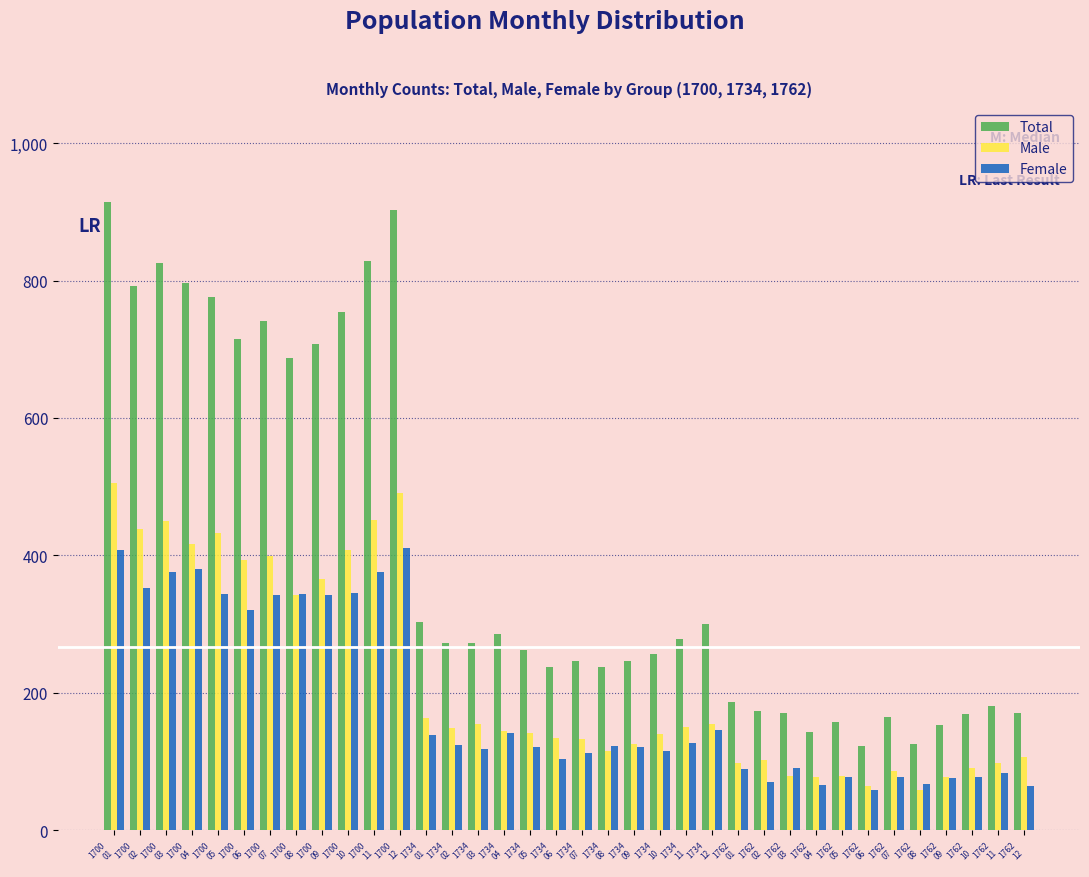

What is the difference between the maximum and minimum values in the Female series?

352